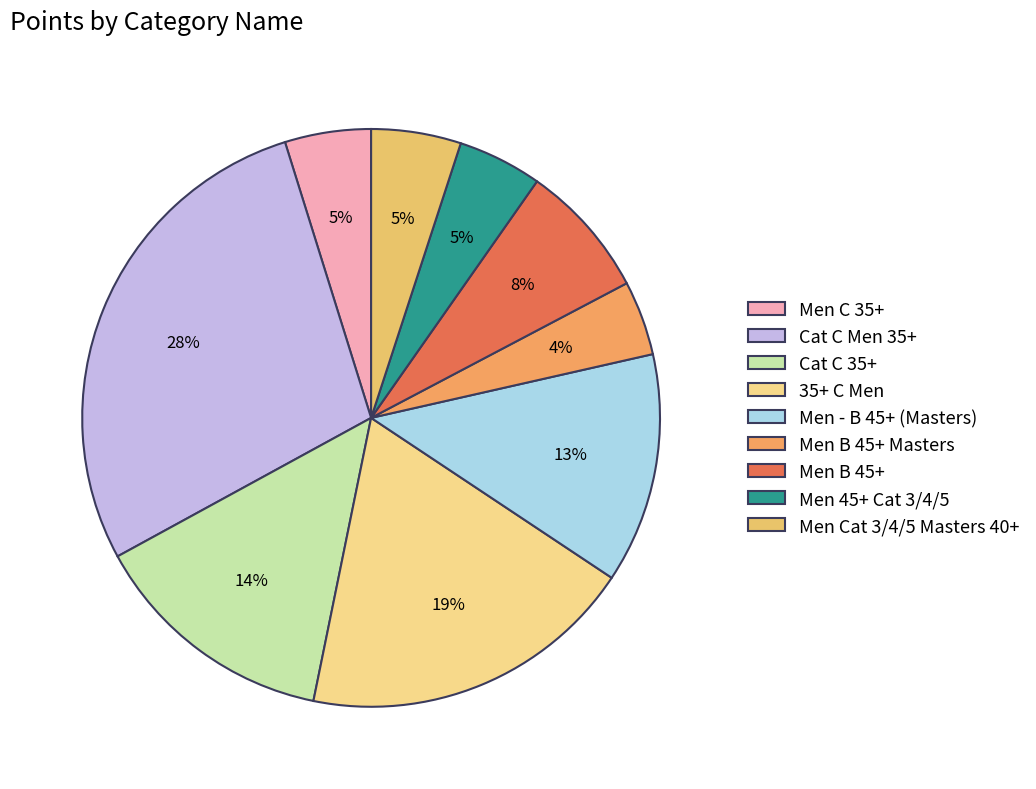

To the nearest percent, what percentage of the pie is Men C 35+?

5%